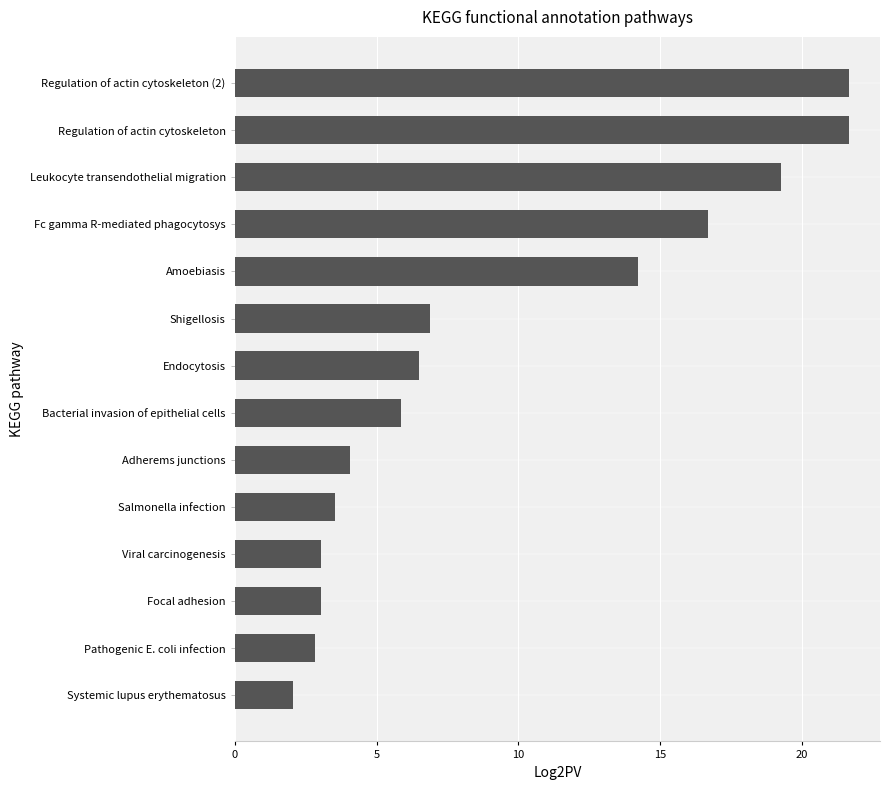

How many bars are there in total?

14